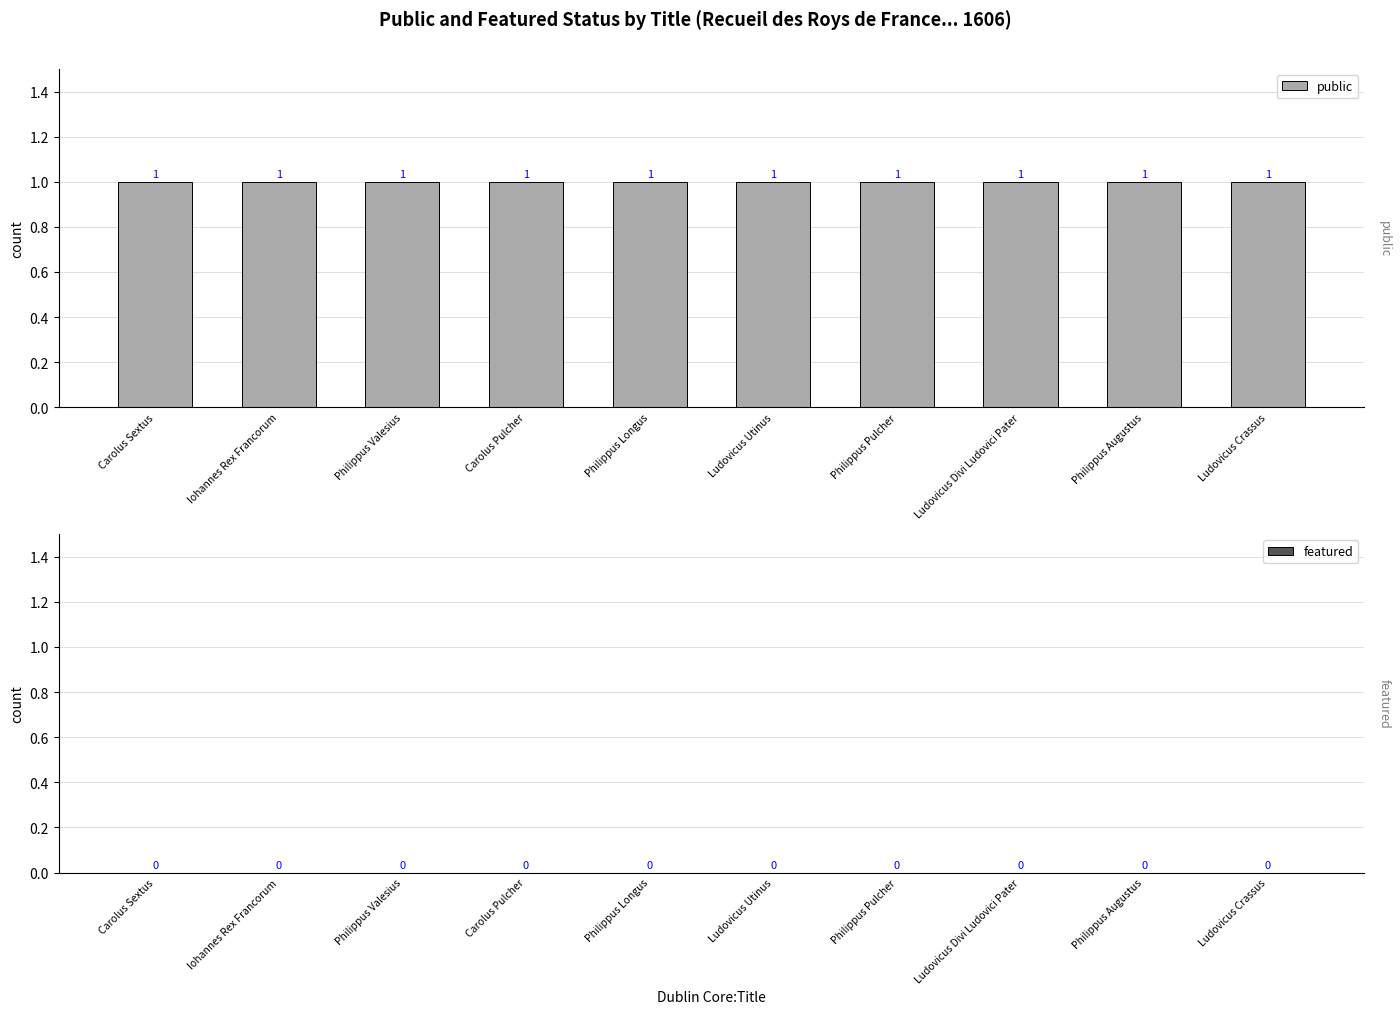

Rank the series at Ludovicus Divi Ludovici Pater from lowest to highest value.

featured, public